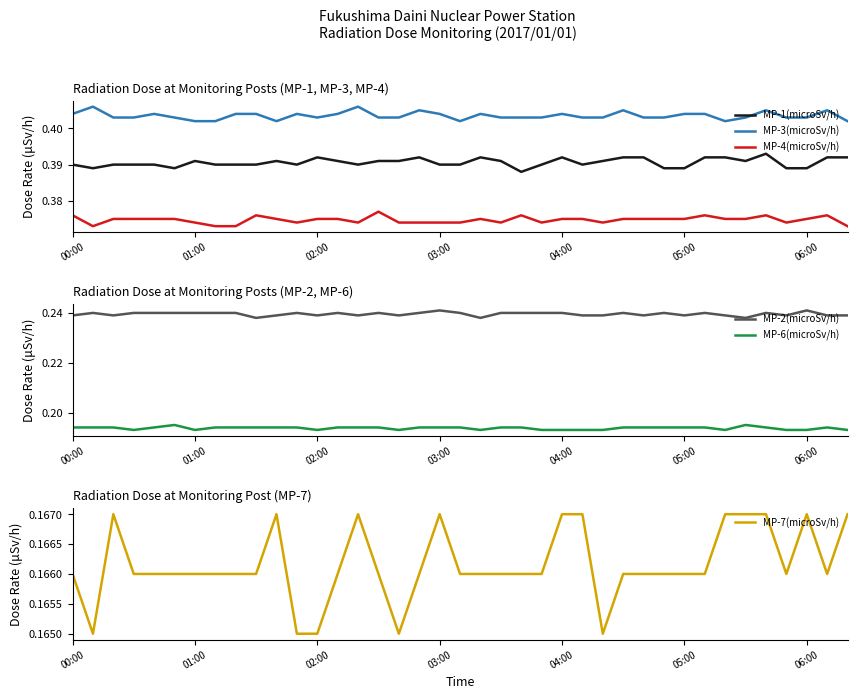

True or false: MP-4(microSv/h) and MP-3(microSv/h) intersect in this chart.

False